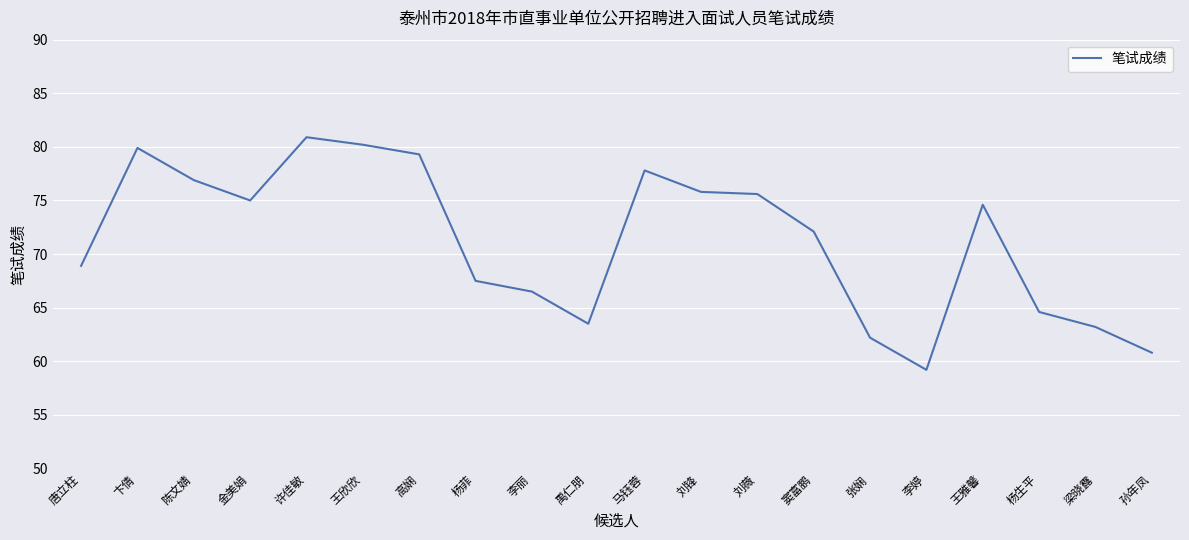

The chart shows a value of 32.8 at 杨菲. True or false?

False